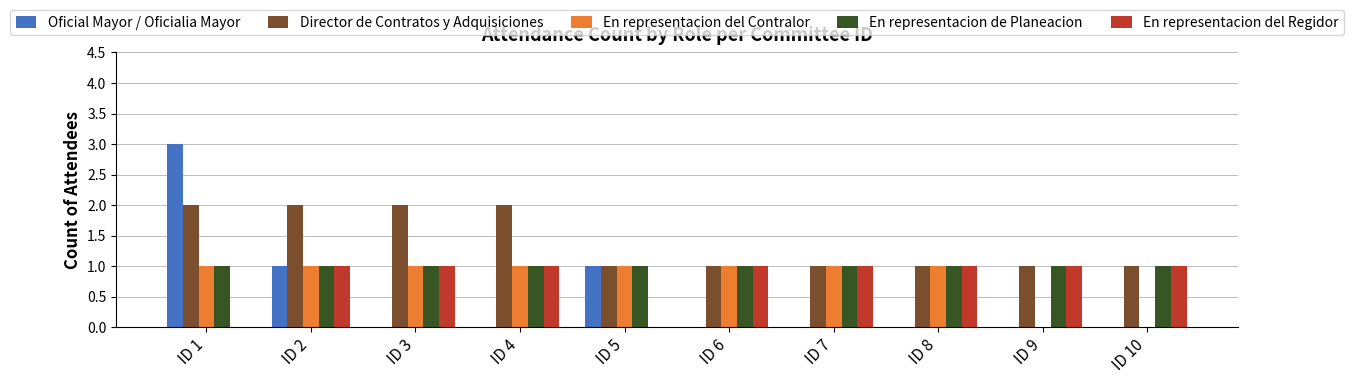

What is the sum of all En representacion de Planeacion values?

10